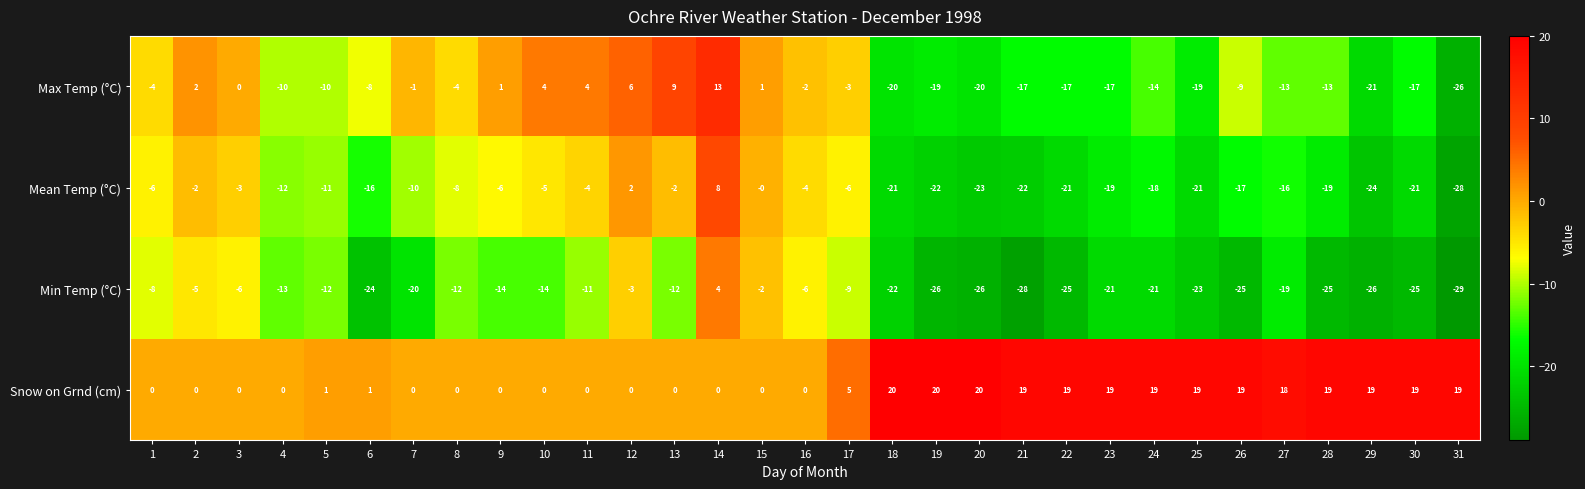

At which category does the chart reach its minimum across all series?

31